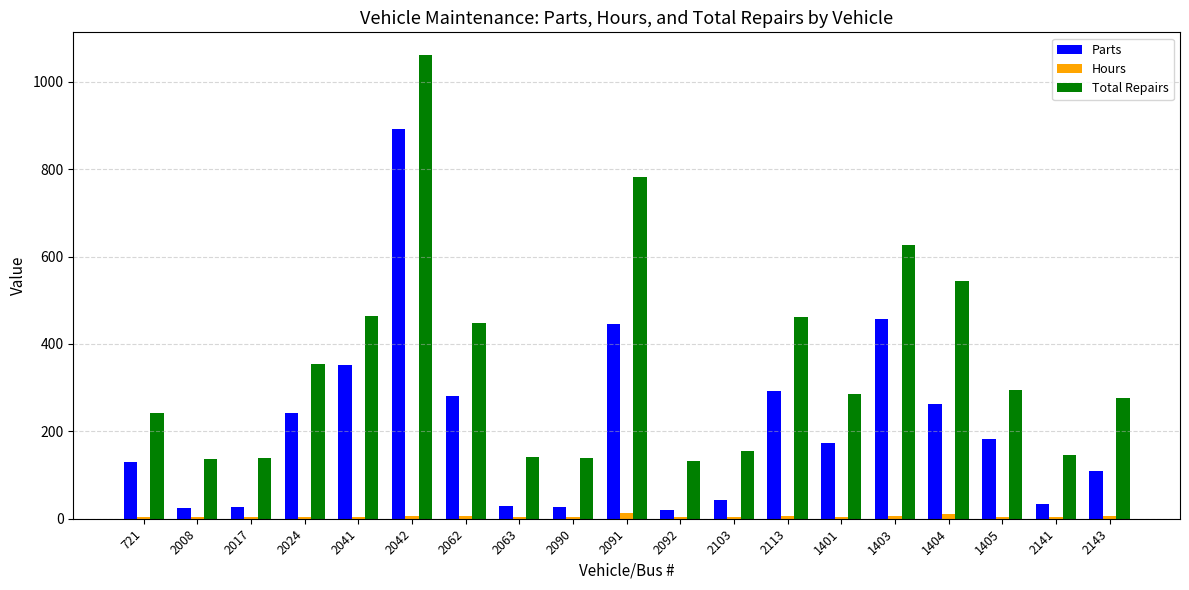

Is the value of Parts at 1405 greater than the value of Hours at 721?

Yes